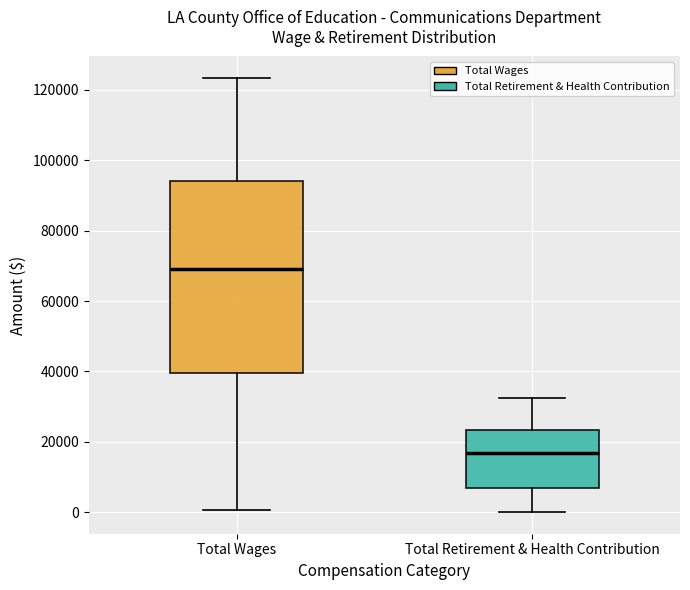

Reading left to right, transcribe this box plot: for each box, give where its median line is, the range the box spans, and where its two whiskers end, as read against the y-axis. The values are not printed on the chart, so give them approximately, as read against the axis.

Total Wages: median 70000, box 40000 to 94000, whiskers 0 to 124000
Total Retirement & Health Contribution: median 16000, box 6000 to 24000, whiskers 0 to 32000